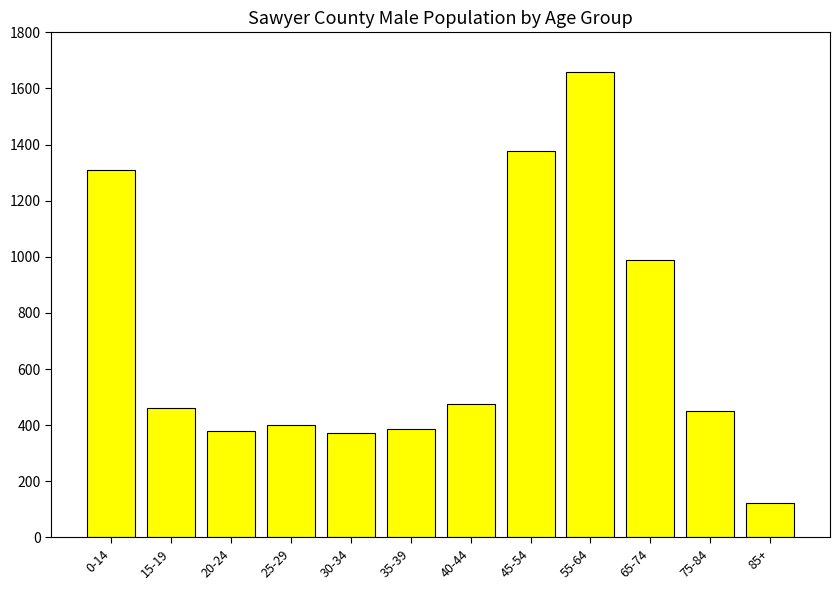

What is the average value?

699